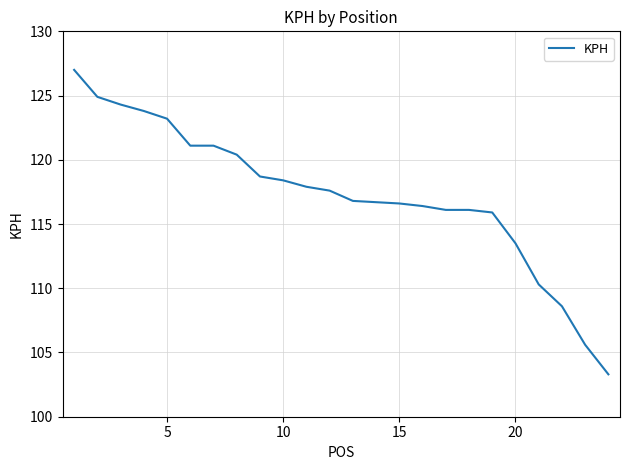

What is the difference between the maximum and minimum values?

23.7